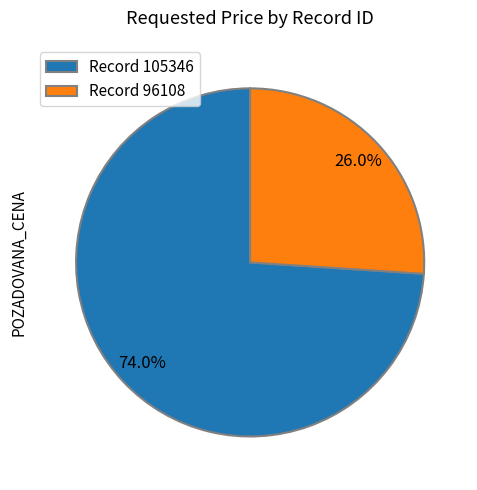

Do Record 105346 and Record 96108 together represent more than half of the pie?

Yes